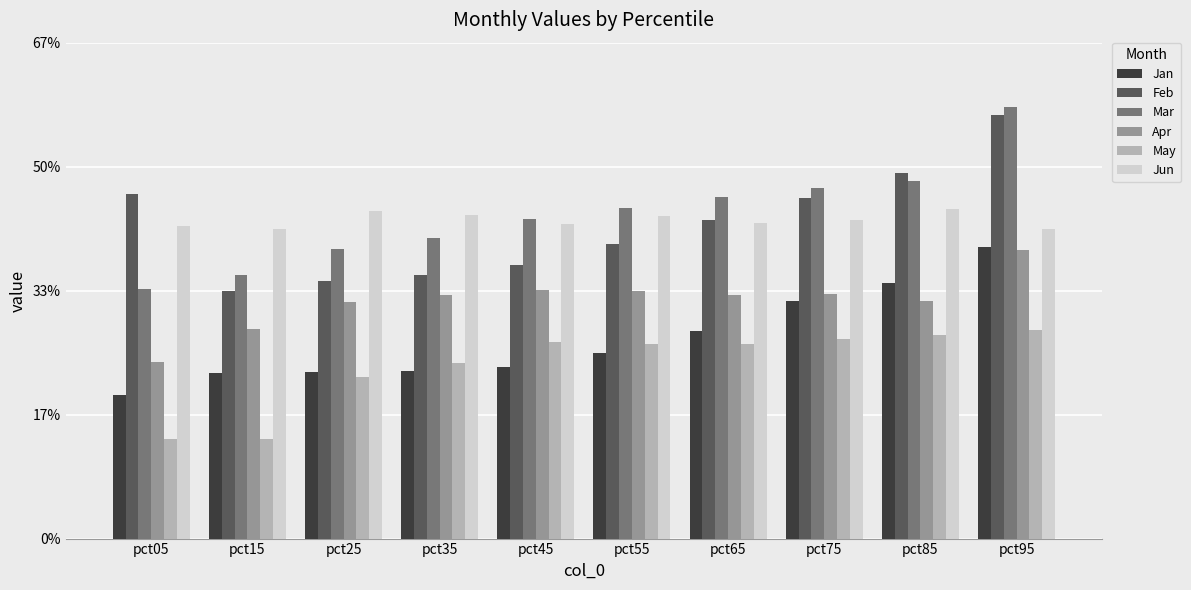

Are the bars horizontal?

No